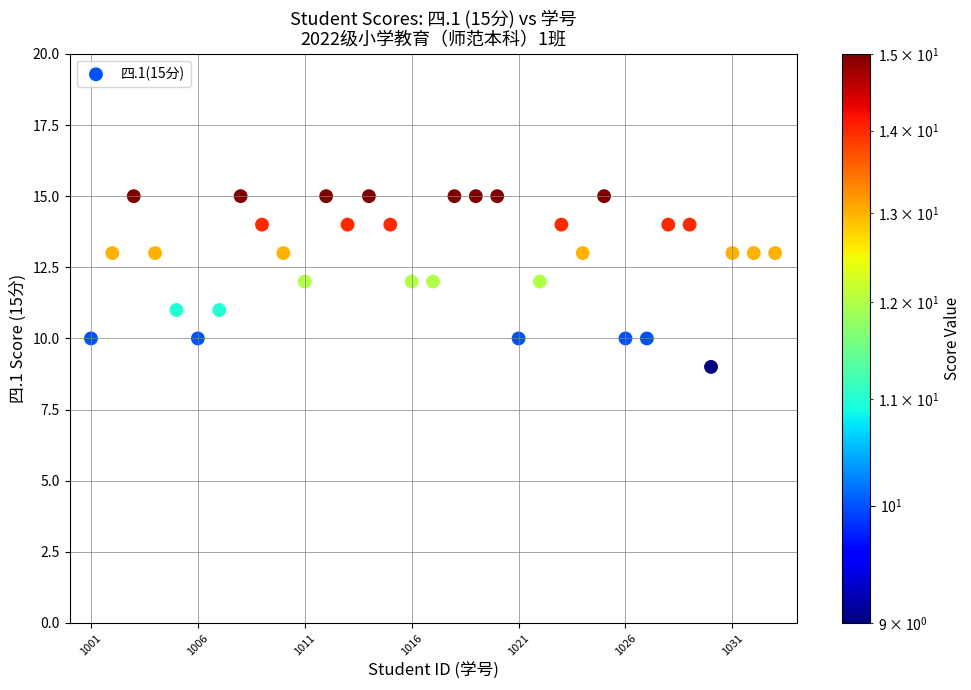

What is the range of Y values (max minus min)?

6